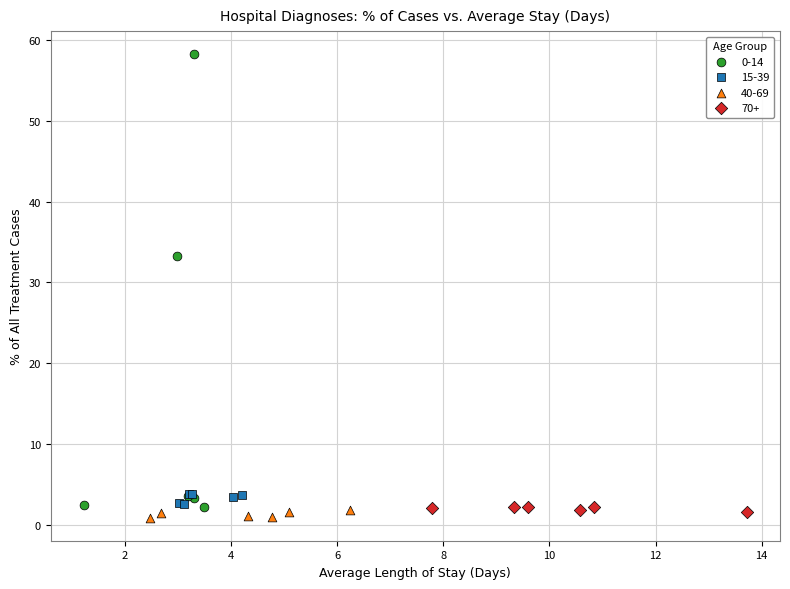

Which series reaches the minimum Y coordinate?

40-69